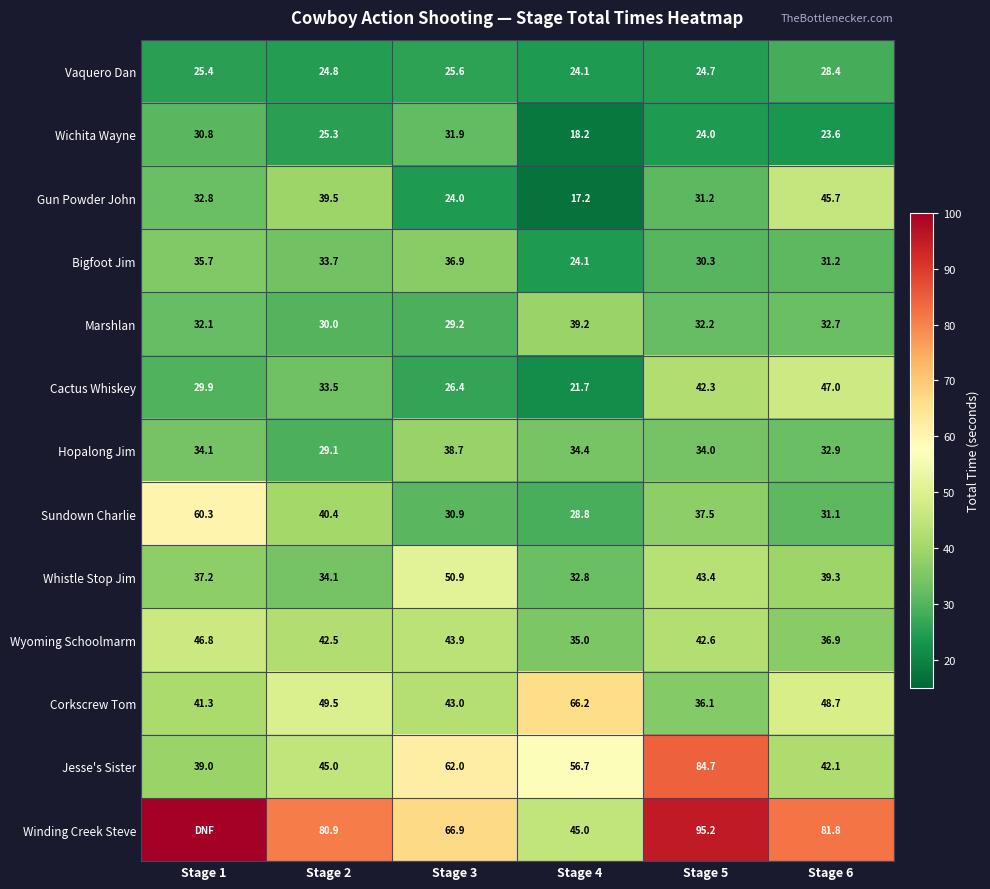

At which category is the sum across all series the highest?

Stage 1